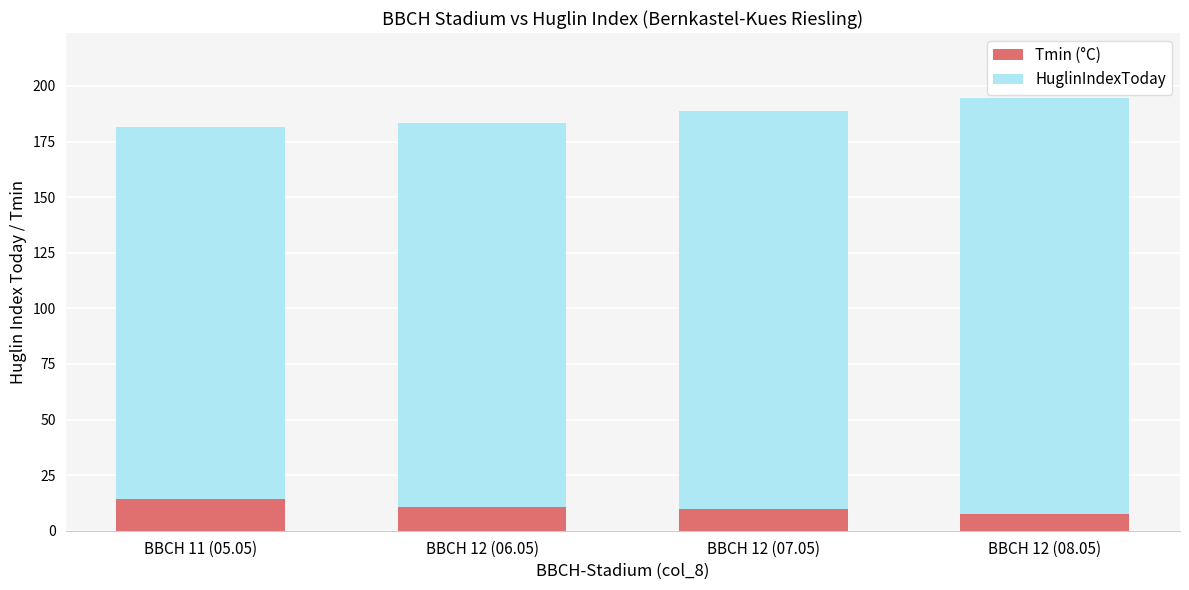

What are all the series names shown in the legend?

Tmin (°C), HuglinIndexToday